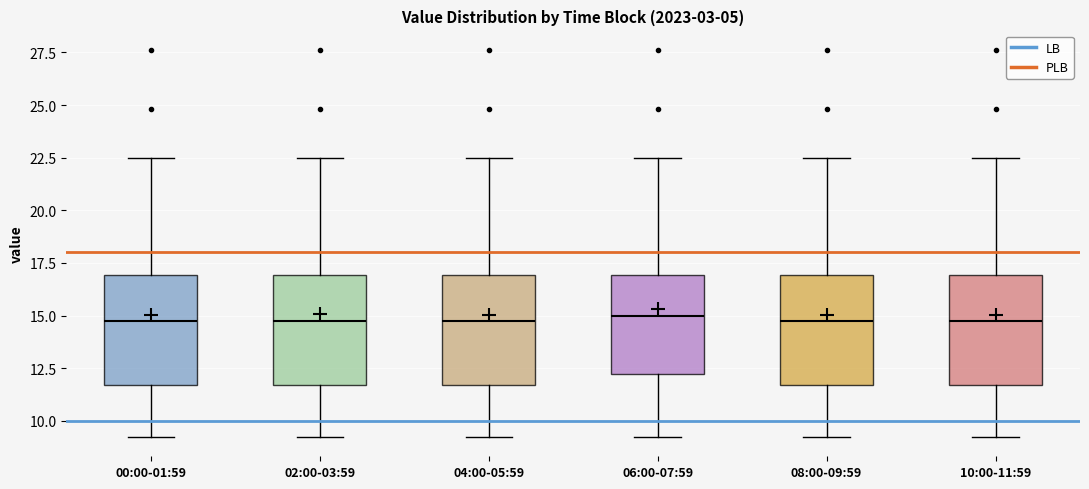

Where does the lower whisker of the box for 02:00-03:59 end on the y-axis? The values are not printed on the chart, so give them approximately, as read against the axis.

9.0